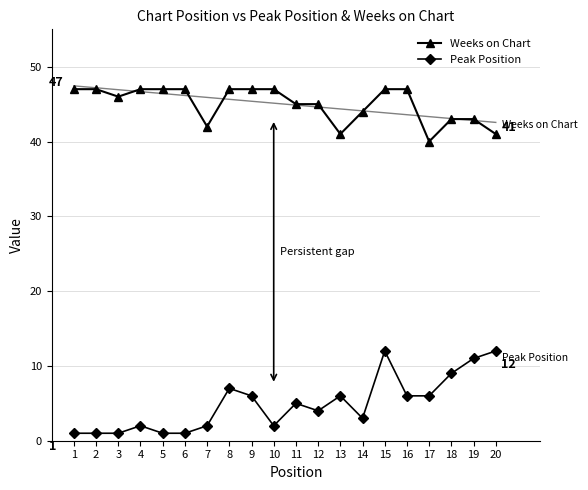

At which category does Peak Position reach its first local valley?

10